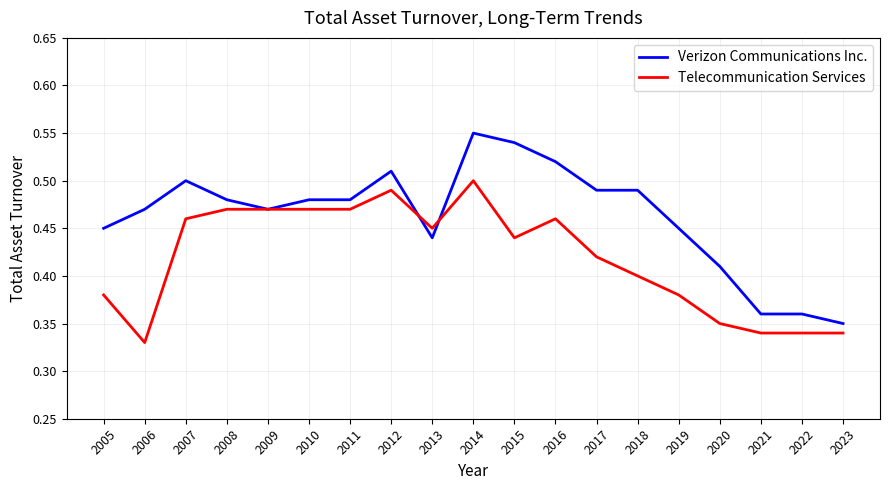

Rank the series at 2019 from lowest to highest value.

Telecommunication Services, Verizon Communications Inc.